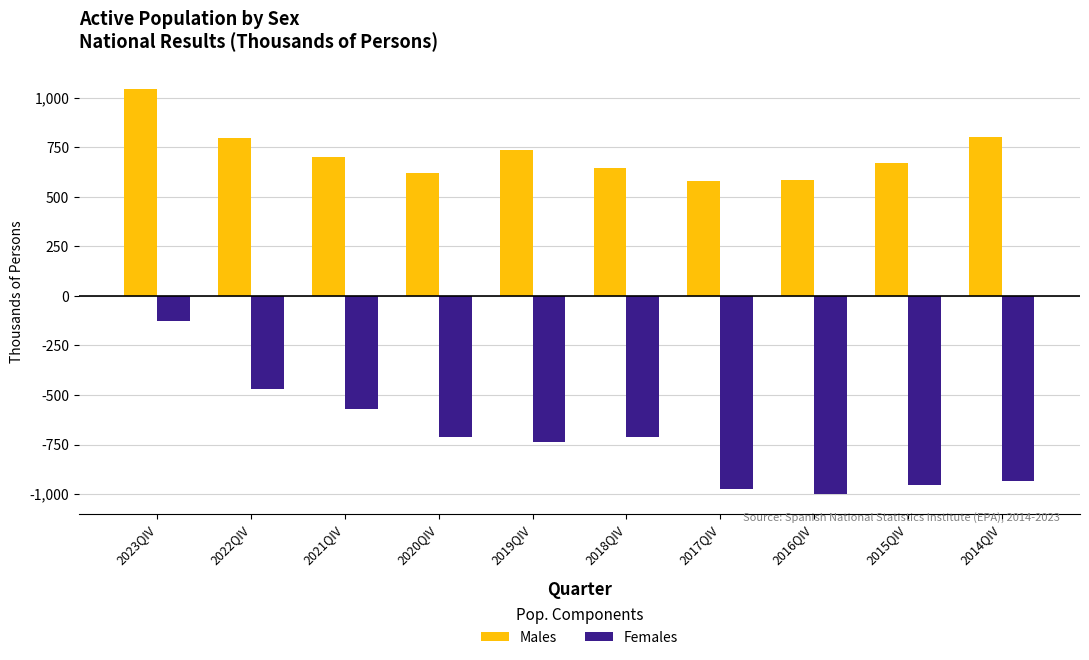

What is the difference between the second highest and minimum values in the Males series?

222.2